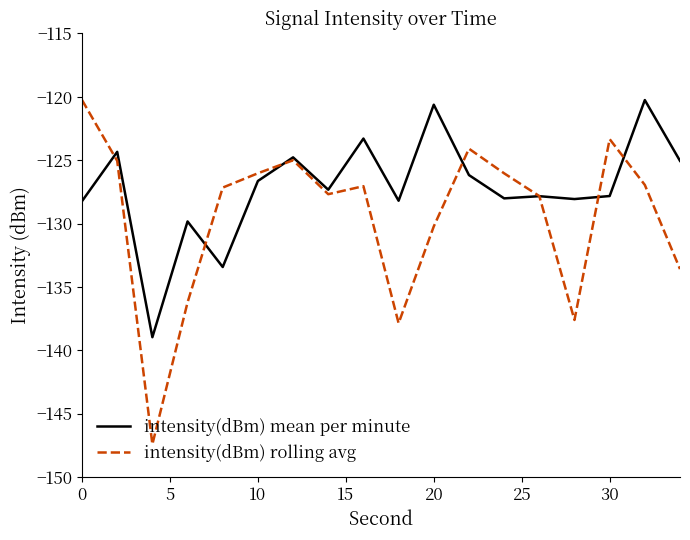

Which series has the widest spread of values?

intensity(dBm) rolling avg